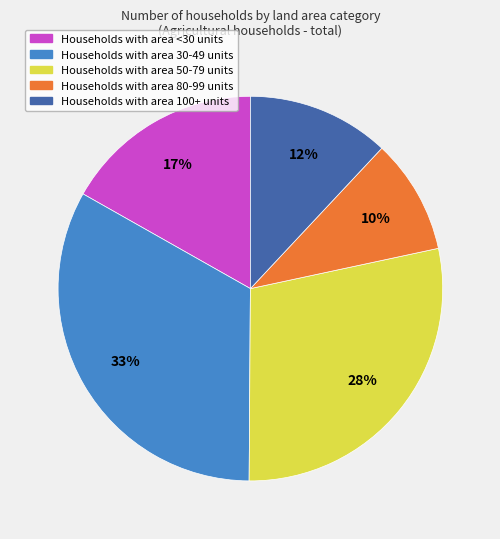

Is there any slice that represents more than half of the pie?

No